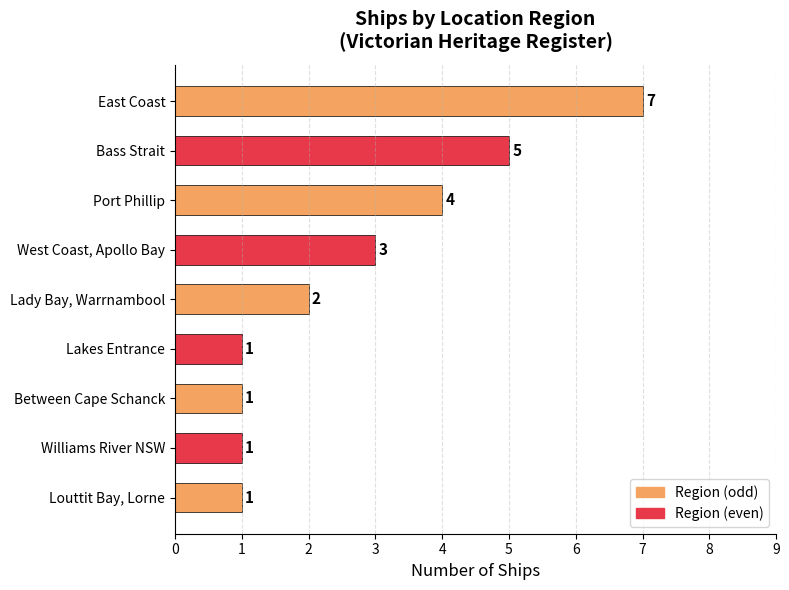

What is the difference between the maximum and minimum values?

6